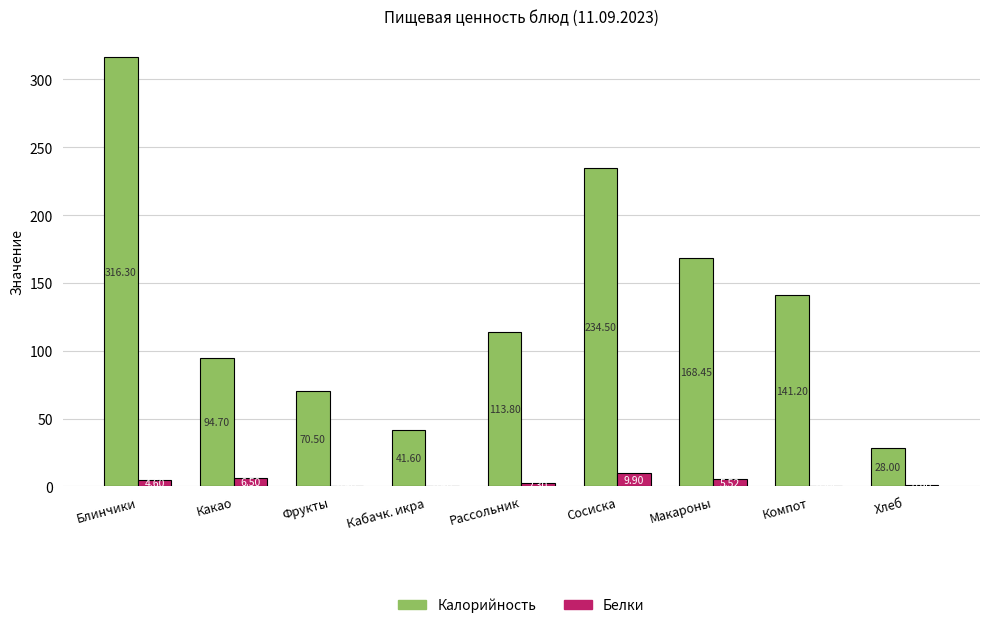

How many categories are shown in the chart?

9